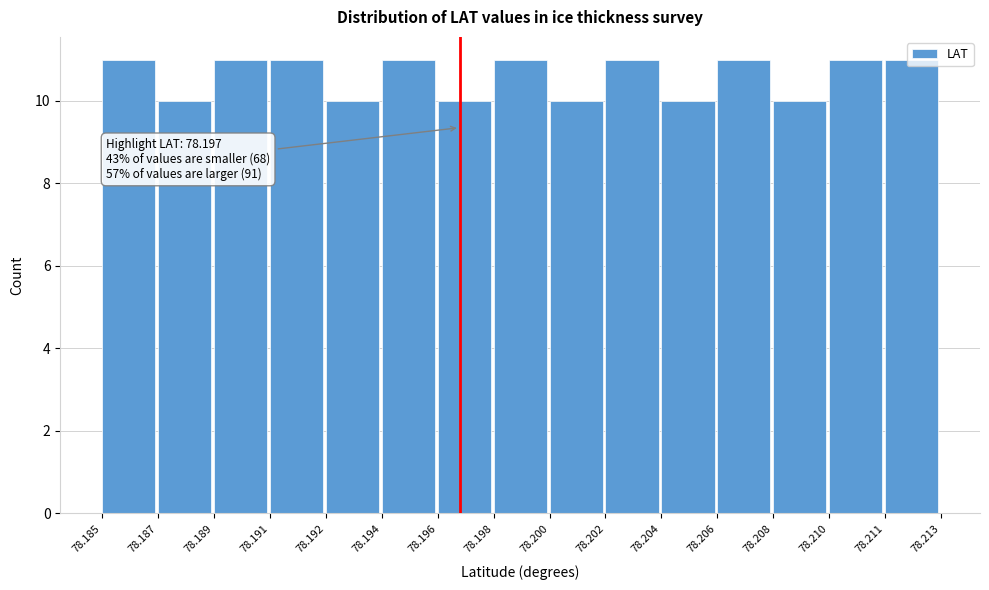

What is the sum of the values at 78.185 and 78.200?

21